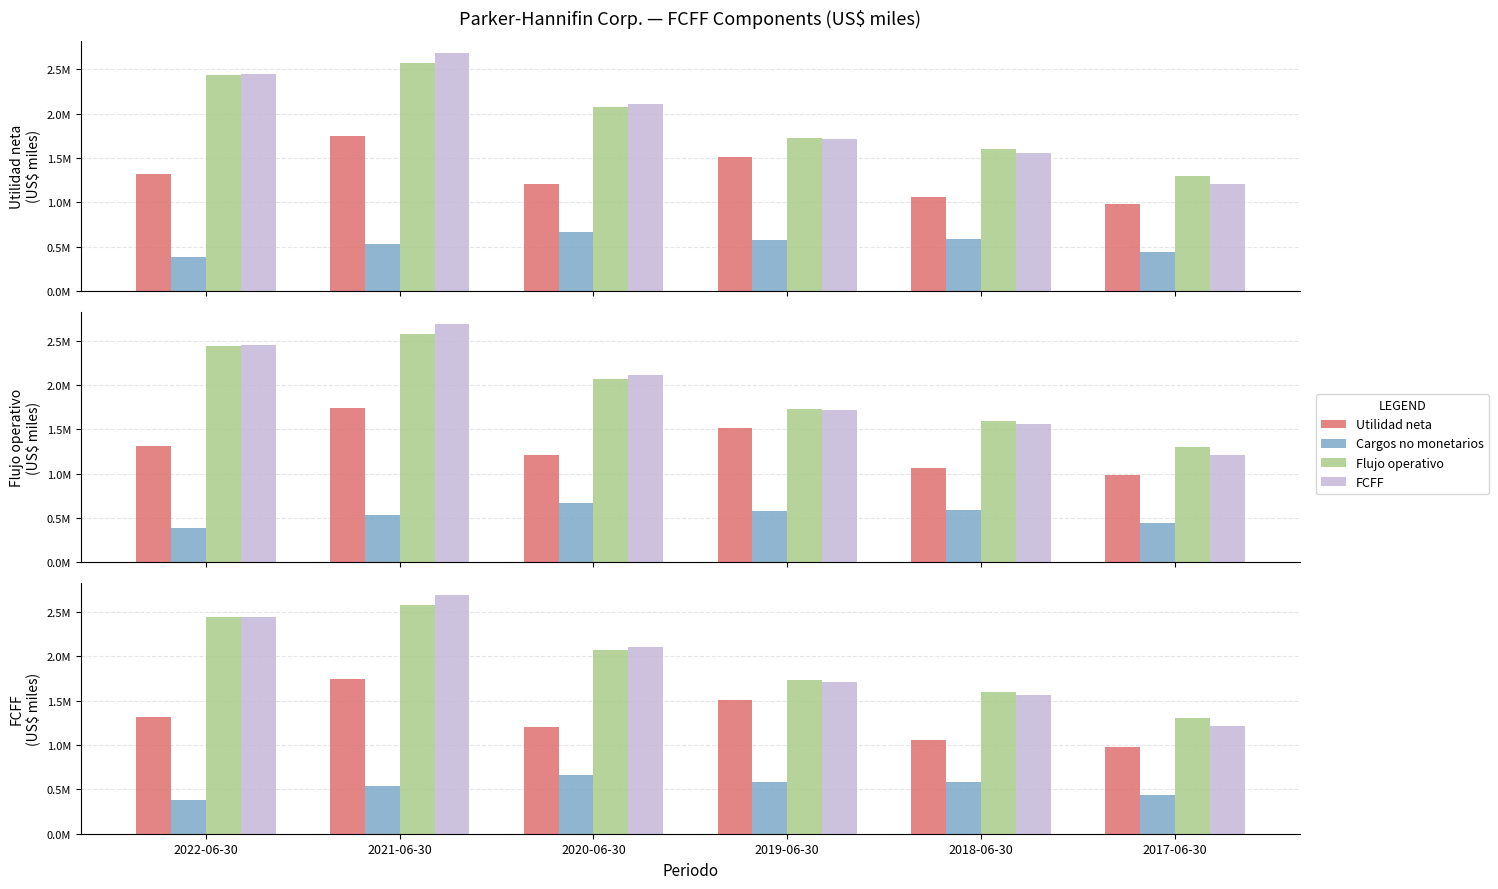

At how many categories does at least one series exceed 1033560?

6